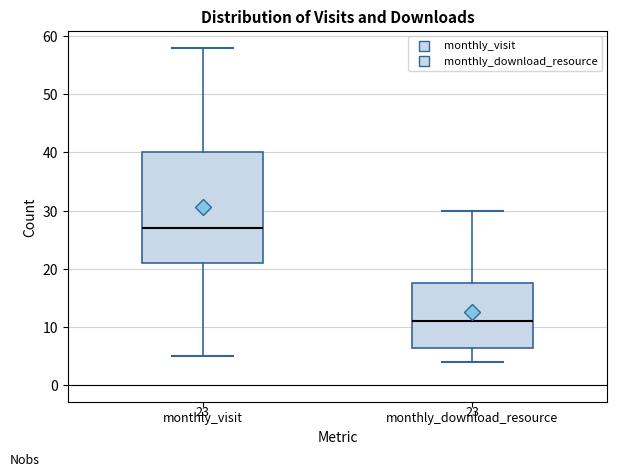

Comparing the boxes themselves (not the whiskers), which one is the tallest?

monthly_visit